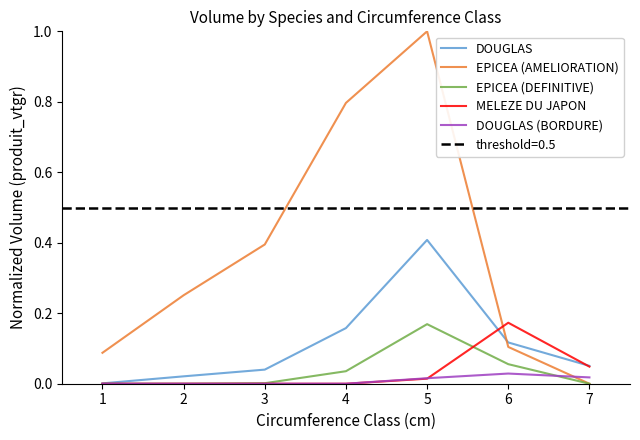

Reading left to right, extract all data points from this chart.

DOUGLAS: 0.0	0.0	0.0	0.2	0.4	0.1	0.1
EPICEA (AMELIORATION): 0.1	0.3	0.4	0.8	1.0	0.1	0.0
EPICEA (DEFINITIVE): 0.0	0.0	0.0	0.0	0.2	0.1	0.0
MELEZE DU JAPON: 0.0	0.0	0.0	0.0	0.0	0.2	0.0
DOUGLAS (BORDURE): 0.0	0.0	0.0	0.0	0.0	0.0	0.0